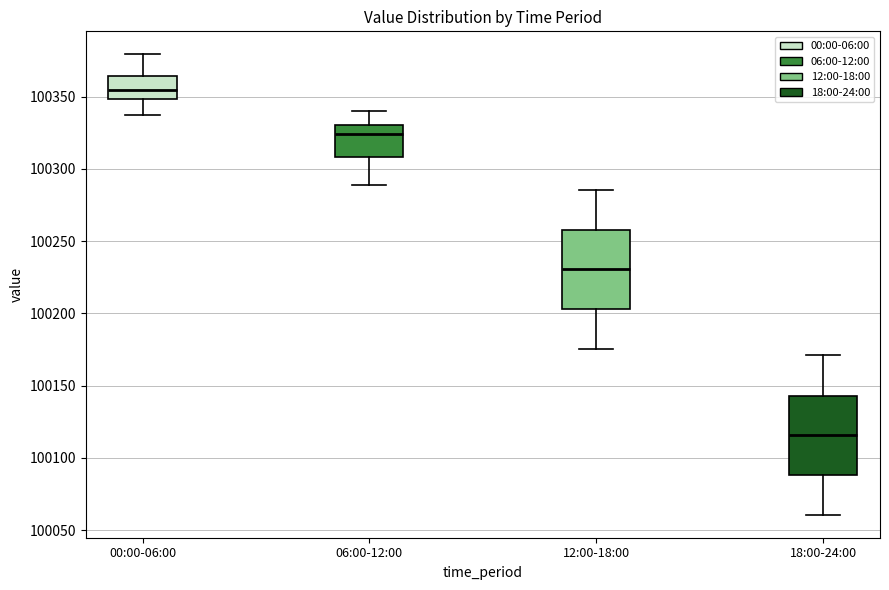

Reading left to right, transcribe this box plot: for each box, give where its median line is, the range the box spans, and where its two whiskers end, as read against the y-axis. The values are not printed on the chart, so give them approximately, as read against the axis.

00:00-06:00: median 100355, box 100350 to 100365, whiskers 100340 to 100380
06:00-12:00: median 100325, box 100310 to 100330, whiskers 100290 to 100340
12:00-18:00: median 100230, box 100205 to 100260, whiskers 100175 to 100285
18:00-24:00: median 100115, box 100090 to 100145, whiskers 100060 to 100170